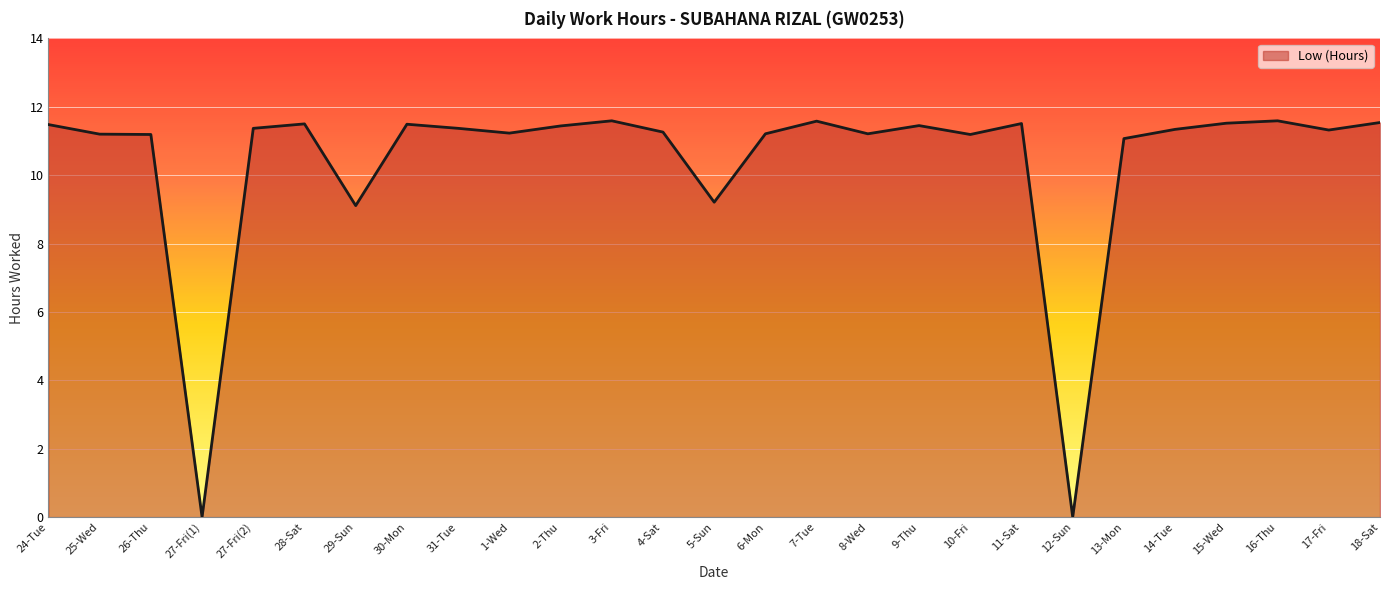

What position from the right is 26-Thu?

25